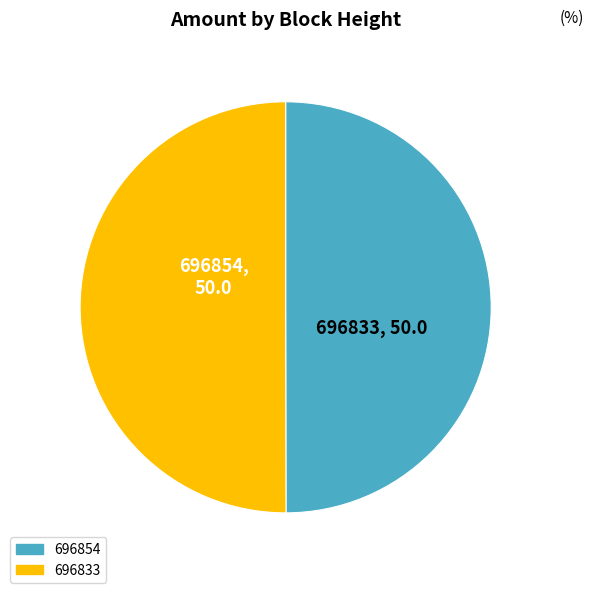

What is the ratio of the value at 696833 to the value at 696854?

1.0